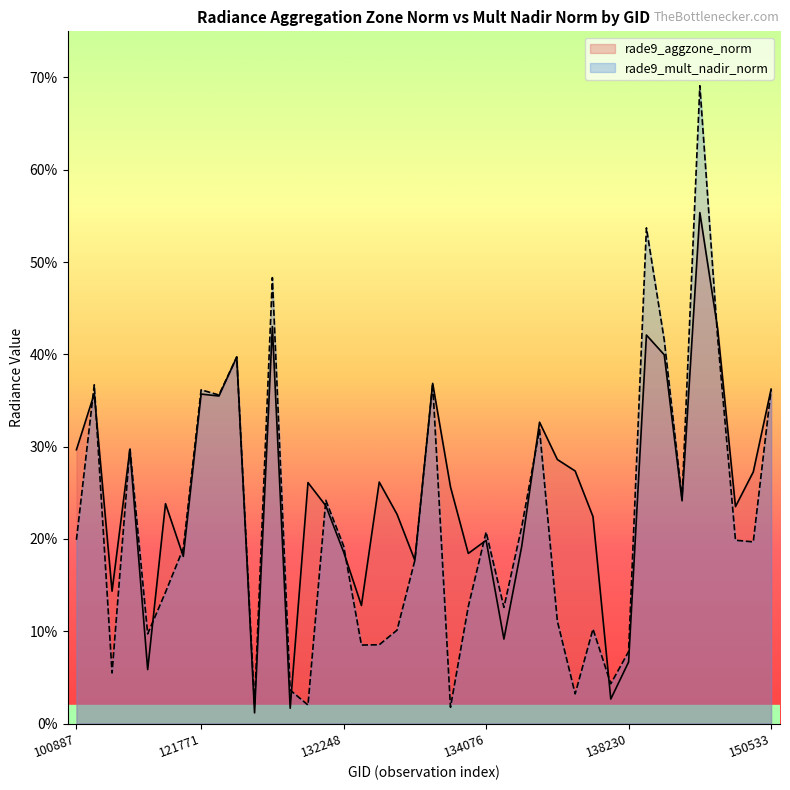

Which series has the largest range (max minus min)?

rade9_mult_nadir_norm